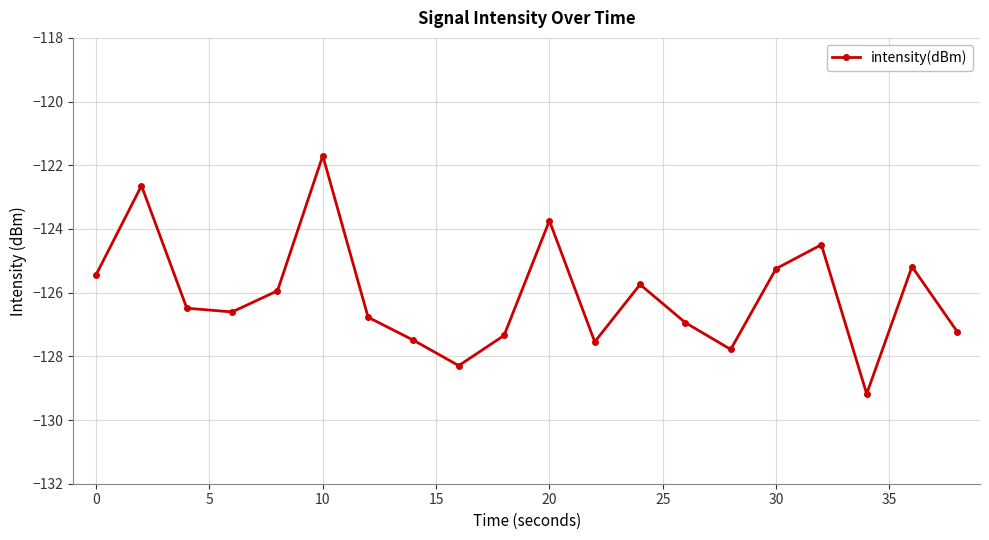

What is the minimum value shown in the chart?

-129.2